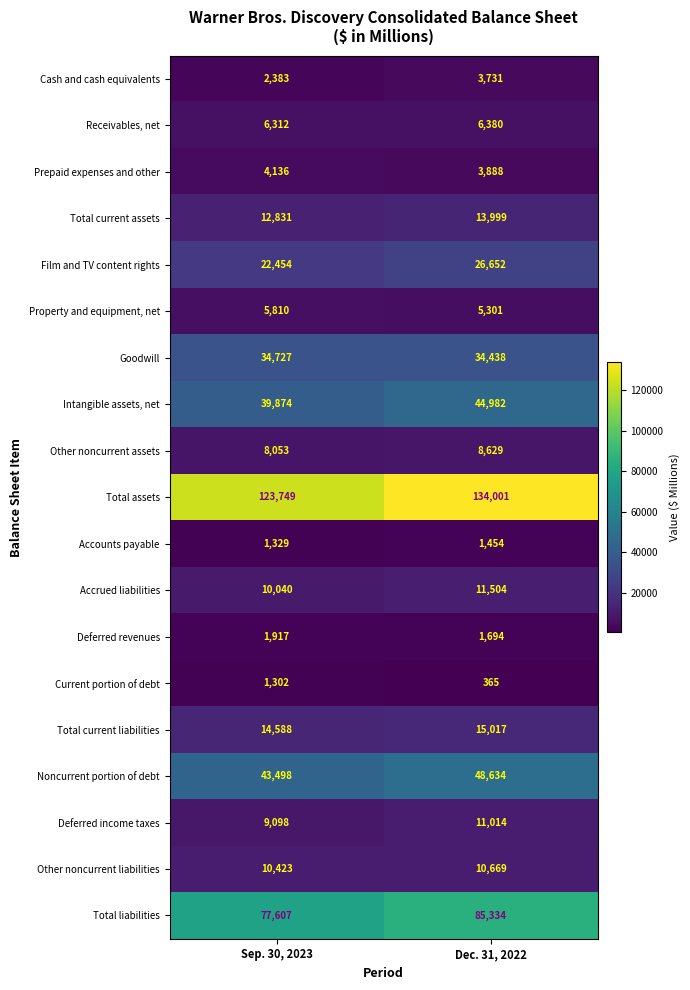

Which series has the largest total across all categories?

Total assets